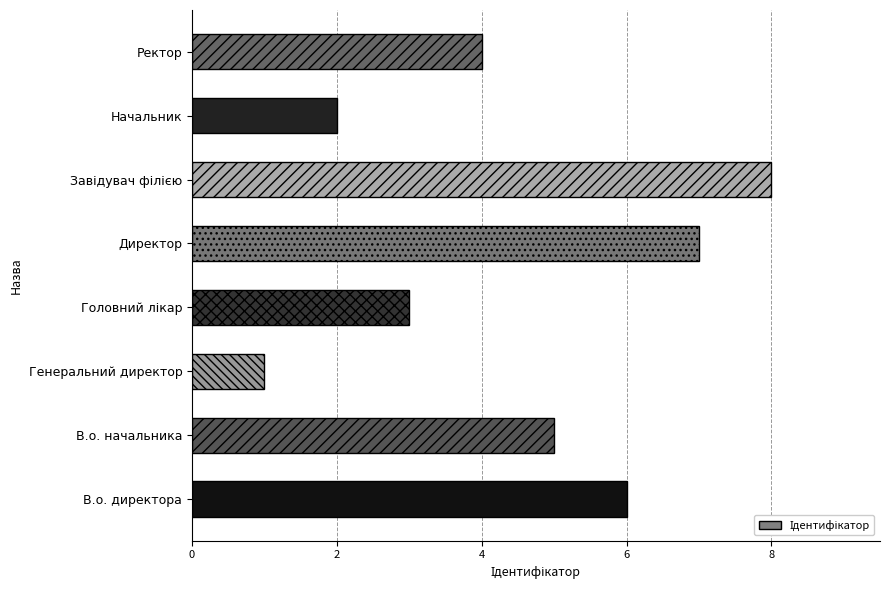

What is the difference between the maximum and second lowest values?

6